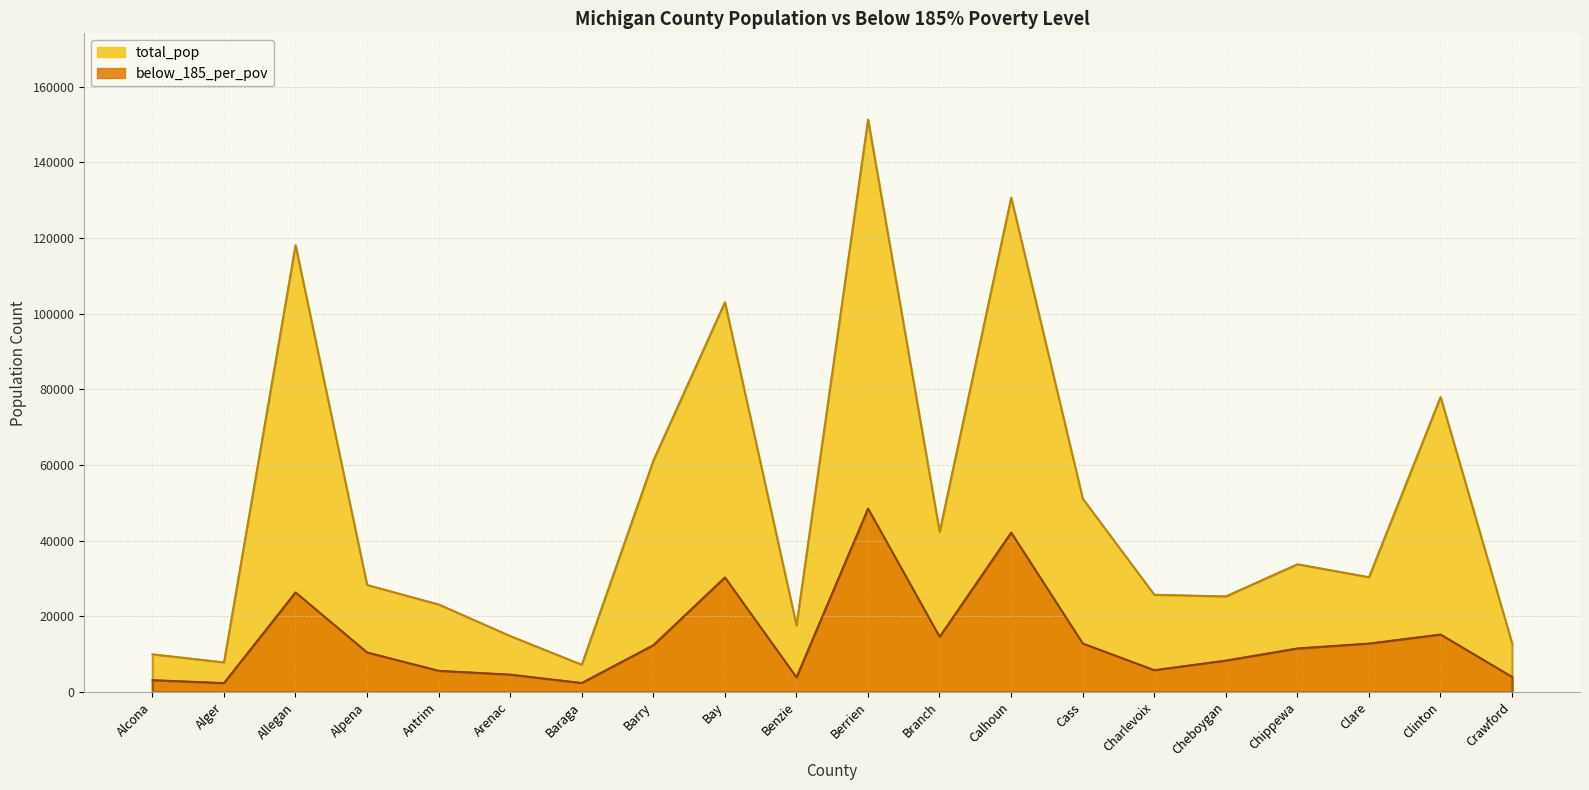

At which category is the sum across all series the highest?

Berrien